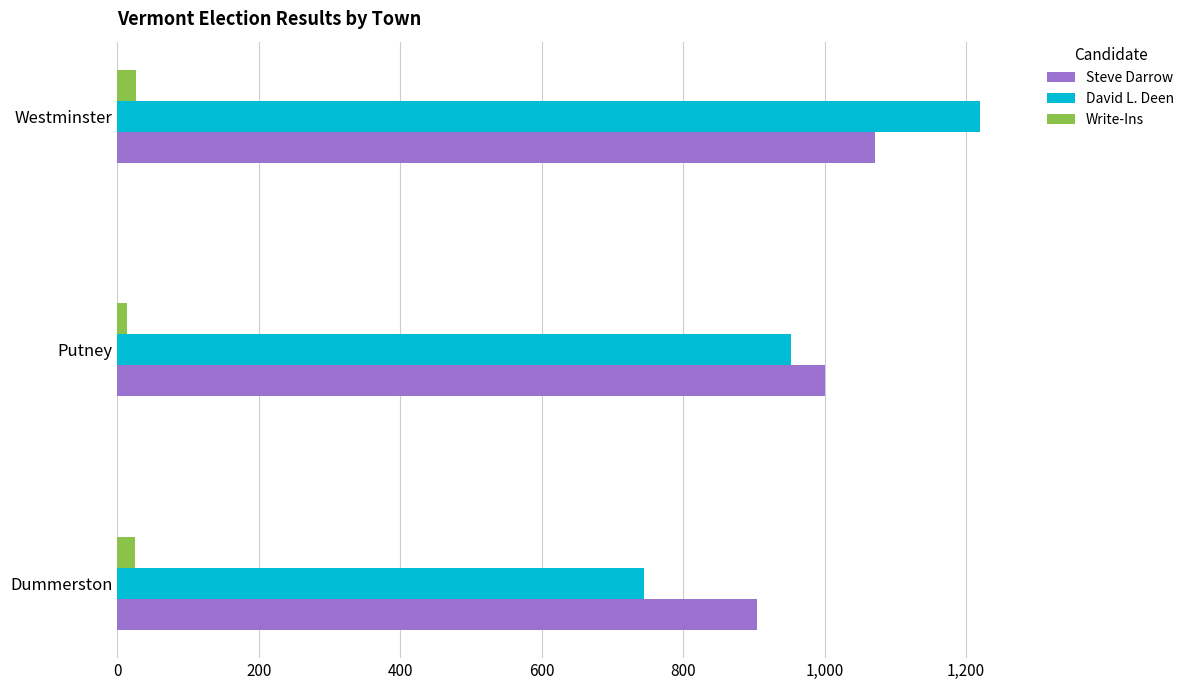

What is the average value of the Write-Ins series?

22